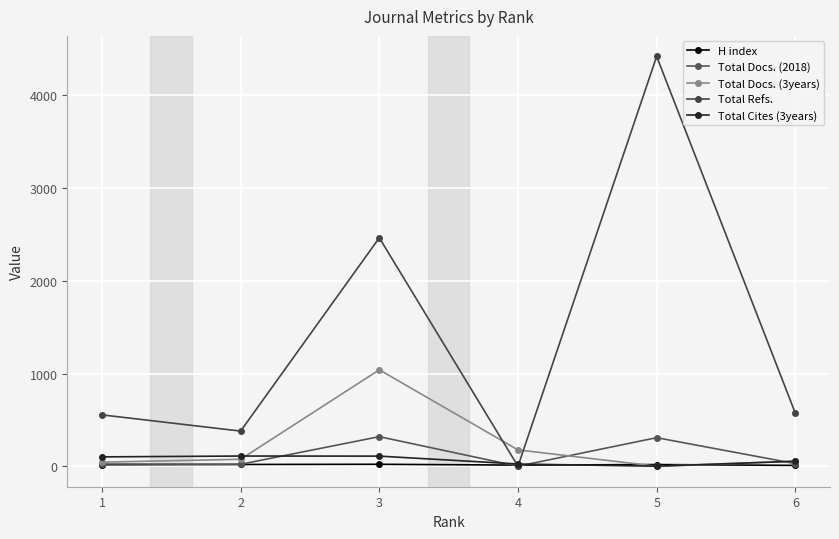

How many data points does each series have?

6